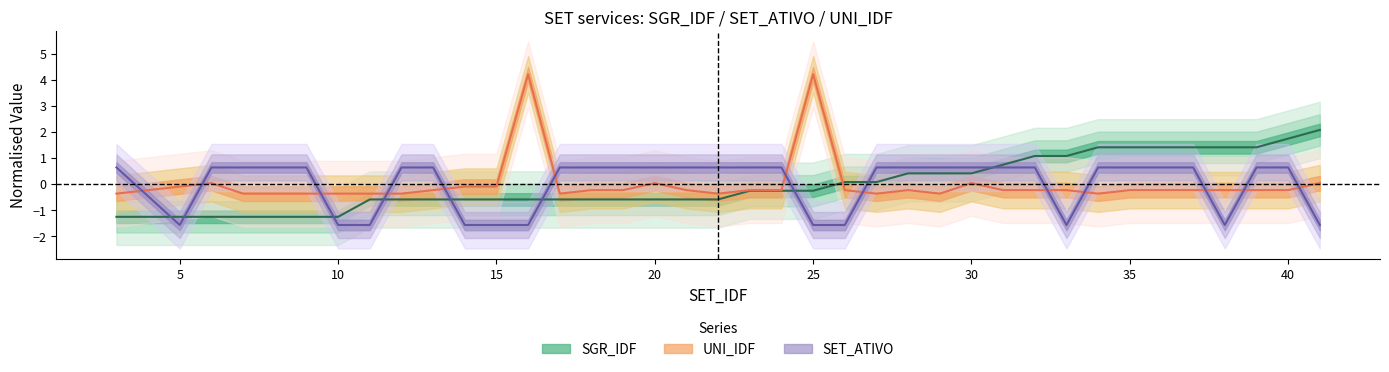

True or false: SGR_IDF has a value of 3.7 at 41.

False